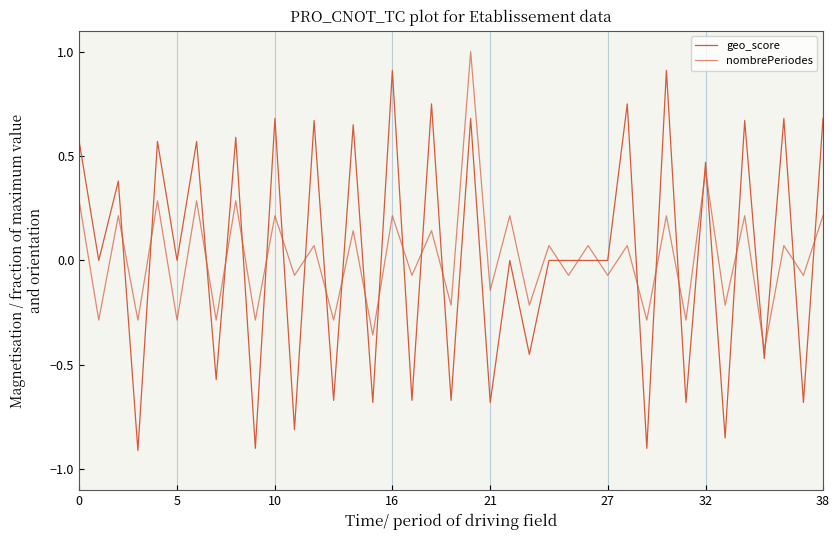

Does the chart display data point markers on the line(s)?

No